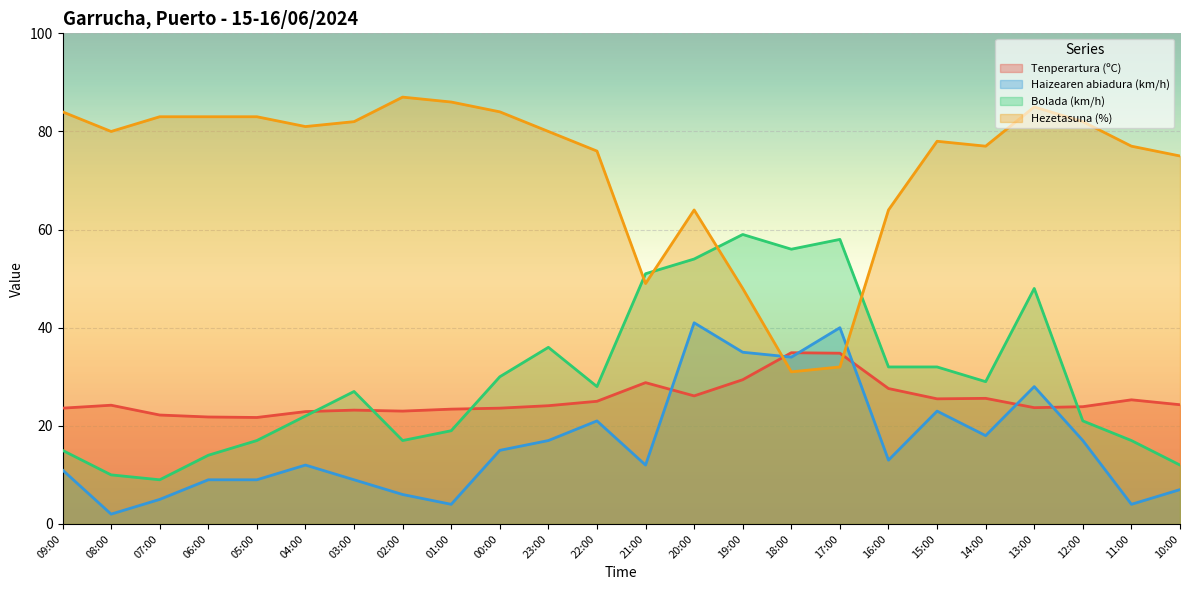

True or false: Hezetasuna (%) has more than 0 points higher than both neighbors.

True